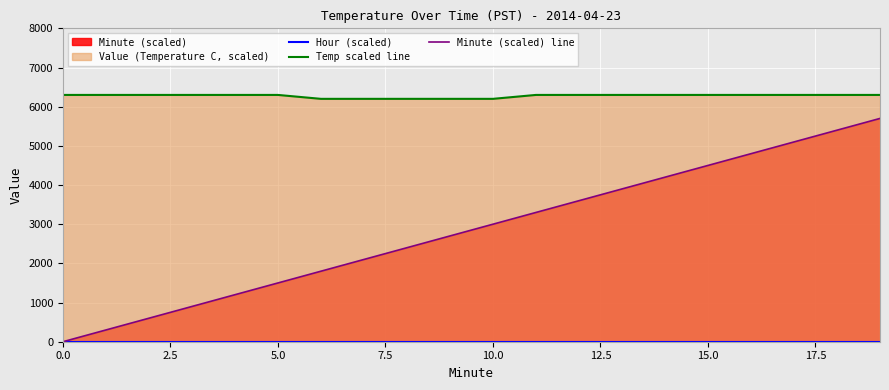

What is the highest value of the Temp scaled line series?

6300